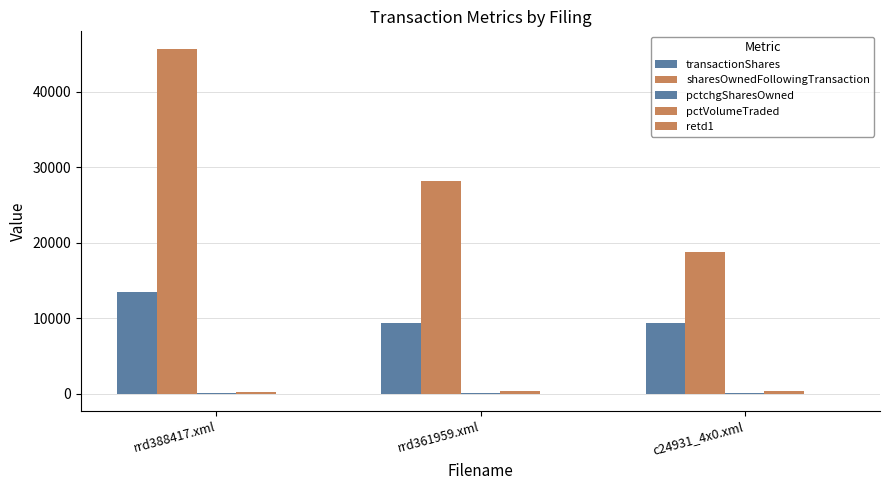

How many groups of bars are there?

3